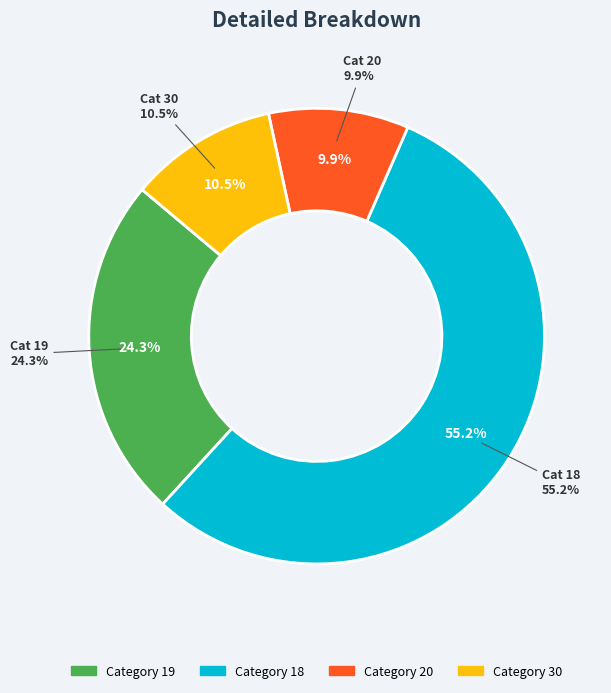

Approximately how many times larger is the value at 19 compared to 20?

2.4